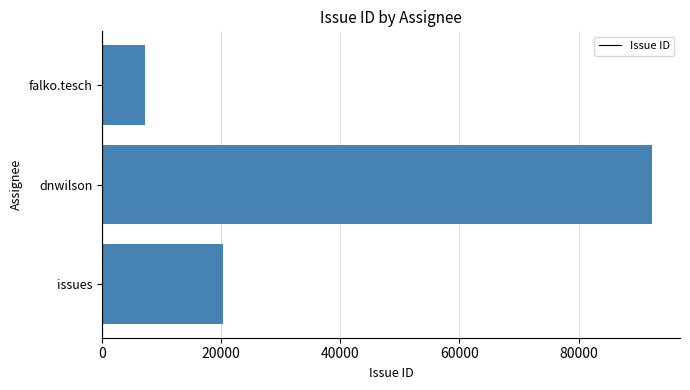

What is the change in value from issues to dnwilson?

+72023